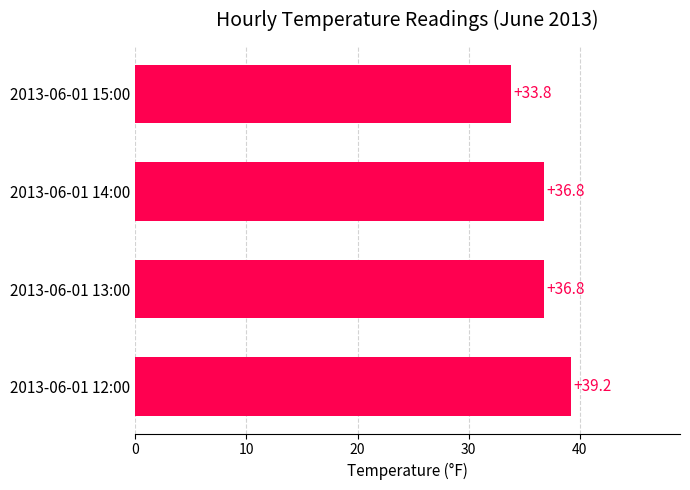

At which category does the chart reach its minimum across all series?

2013-06-01 15:00